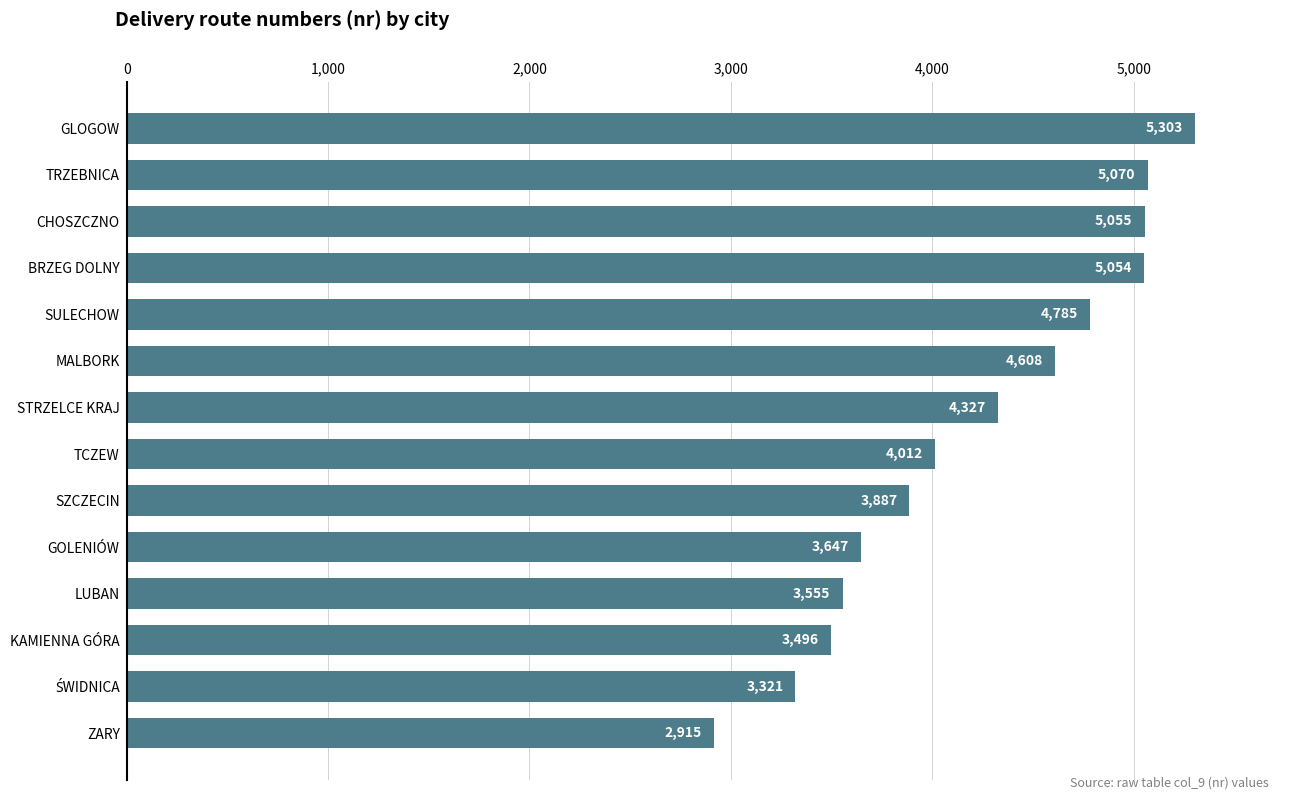

Which has a higher value, CHOSZCZNO or SZCZECIN?

CHOSZCZNO